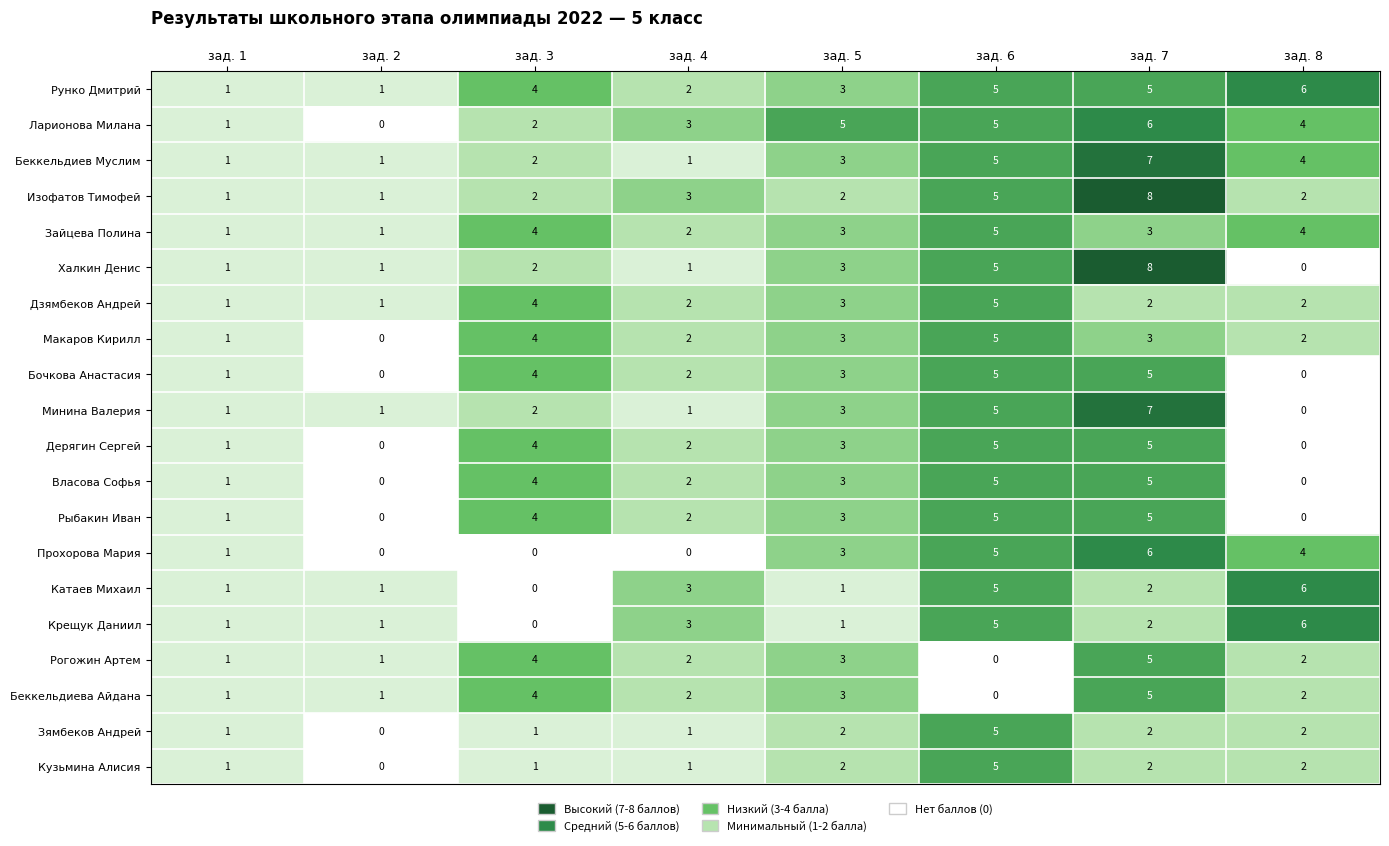

What is the sum of the Рогожин Артем values at зад. 6 and зад. 3?

4